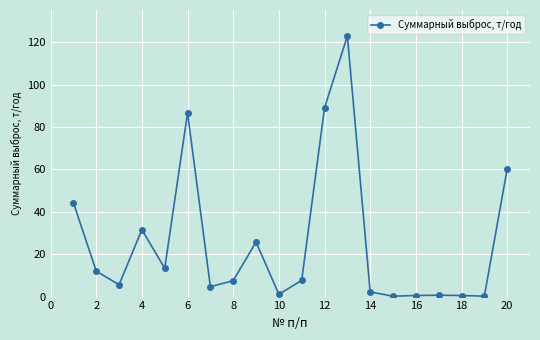

What is the value of the 12th point from the left?

89.0